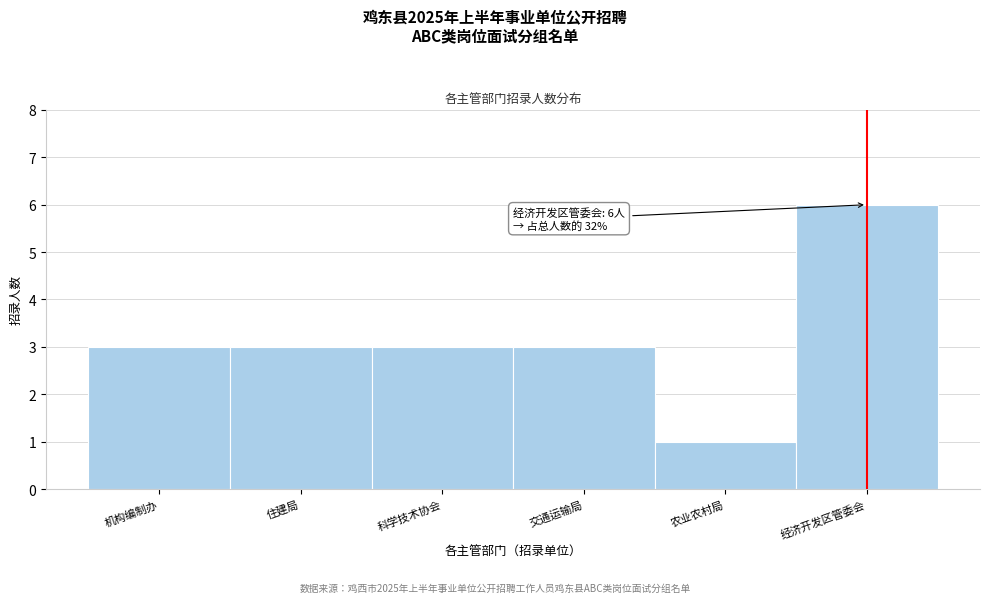

Reading left to right, extract all data points from this chart.

机构编制办=3	住建局=3	科学技术协会=3	交通运输局=3	农业农村局=1	经济开发区管委会=6